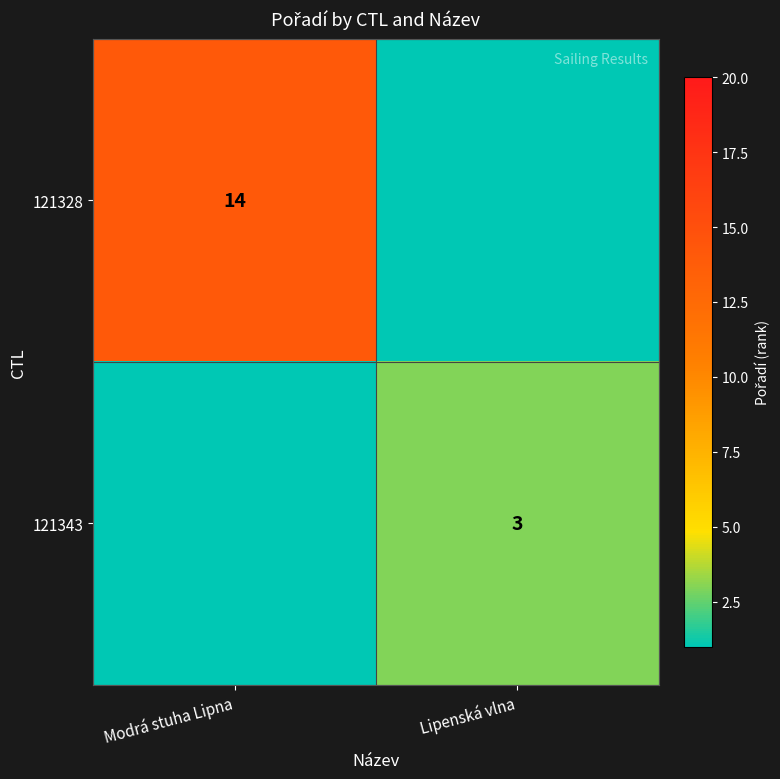

What is the spread (max minus min) of values at Modrá stuha Lipna?

15